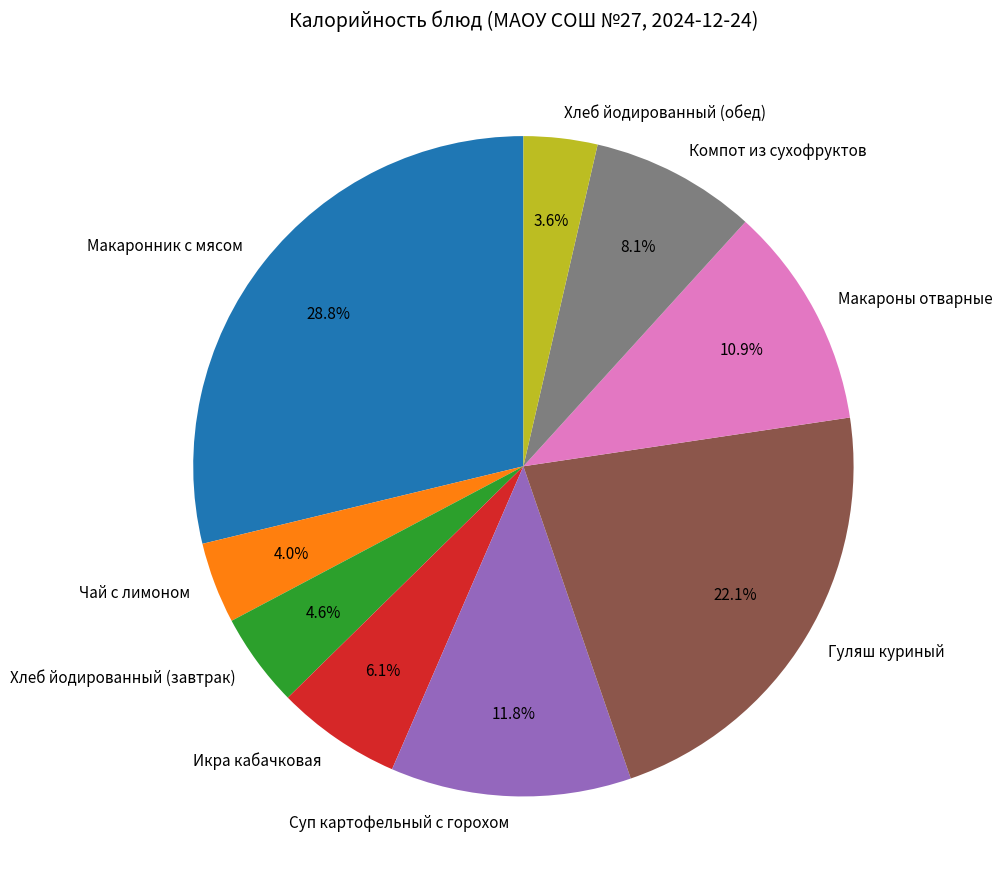

Which category has the biggest portion of the pie?

Макаронник с мясом